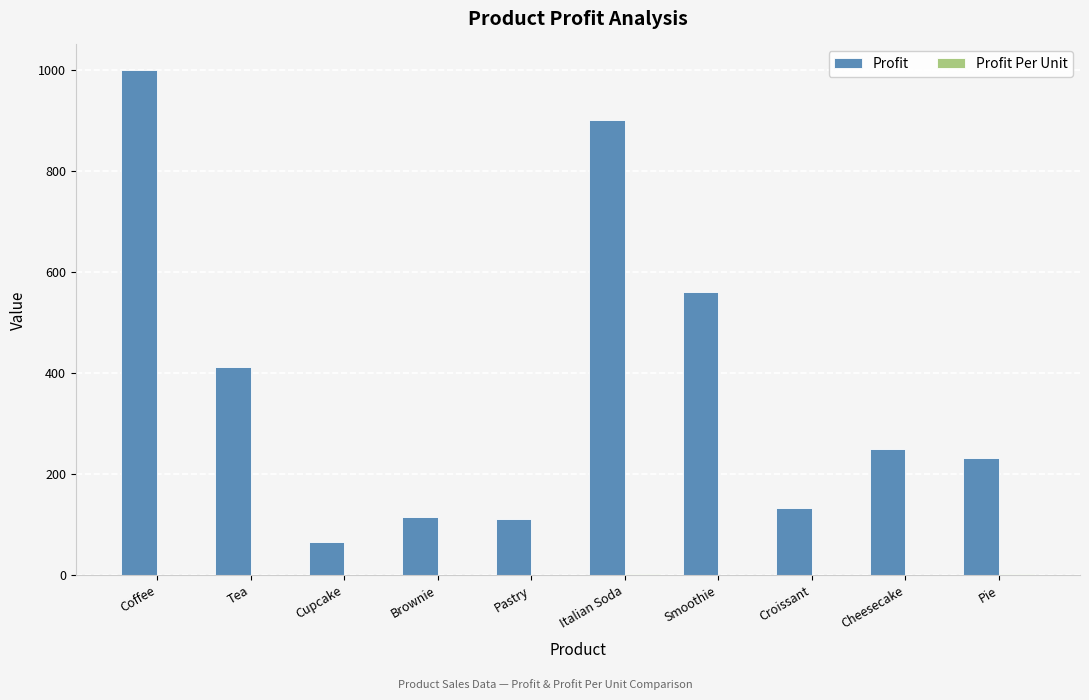

Which series has the largest total across all categories?

Profit